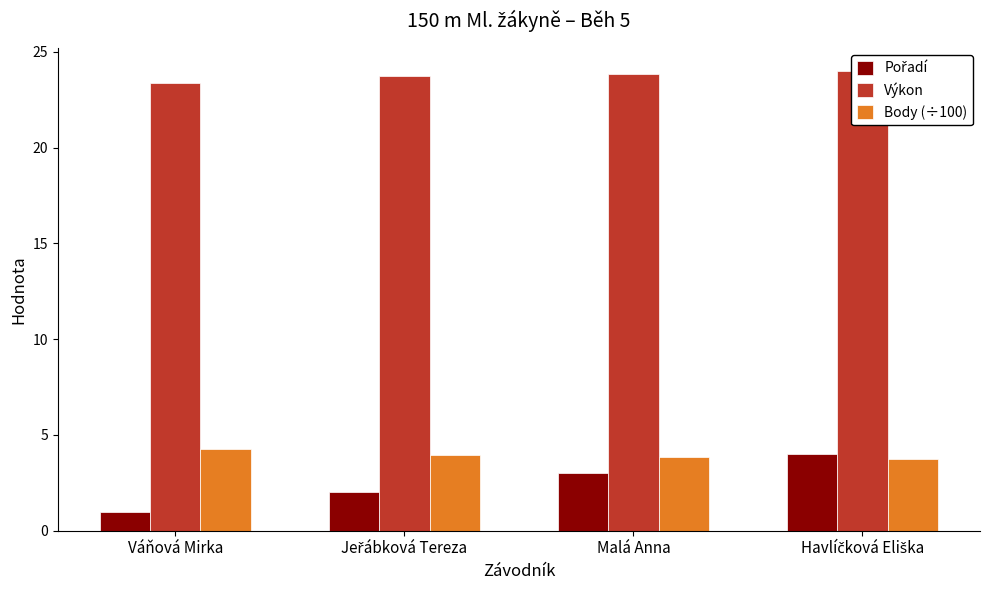

What is the sum of all Body (÷100) values?

15.8